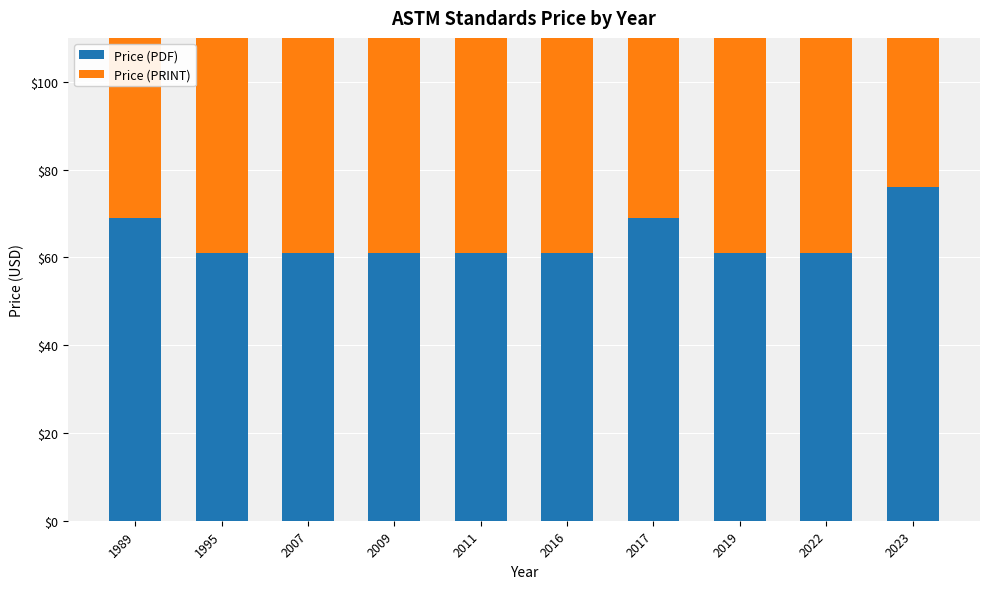

What is the total value across all series at 2016?

122